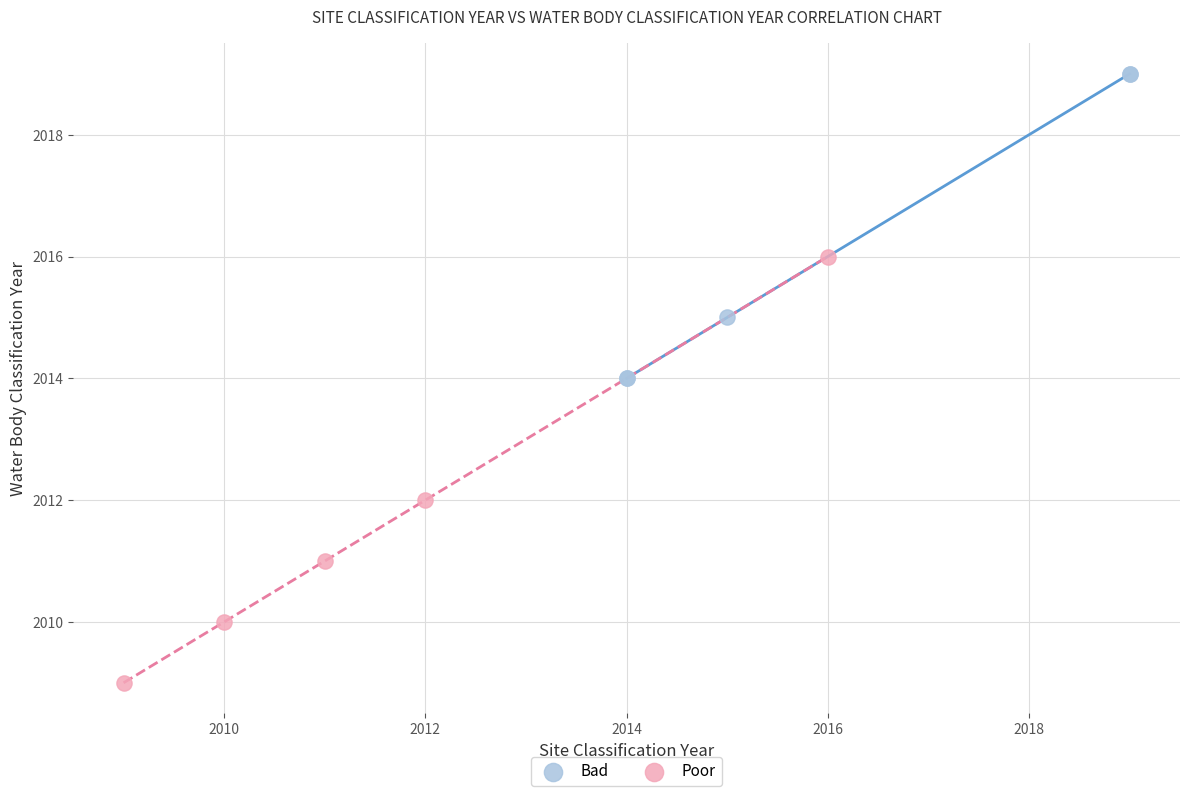

What are all the series names shown in the legend?

Bad, Poor